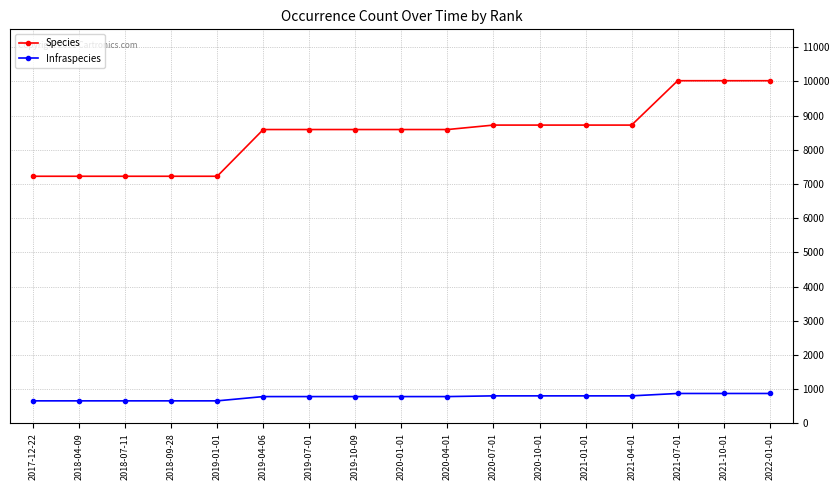

What is the average value of the Species series?

8474